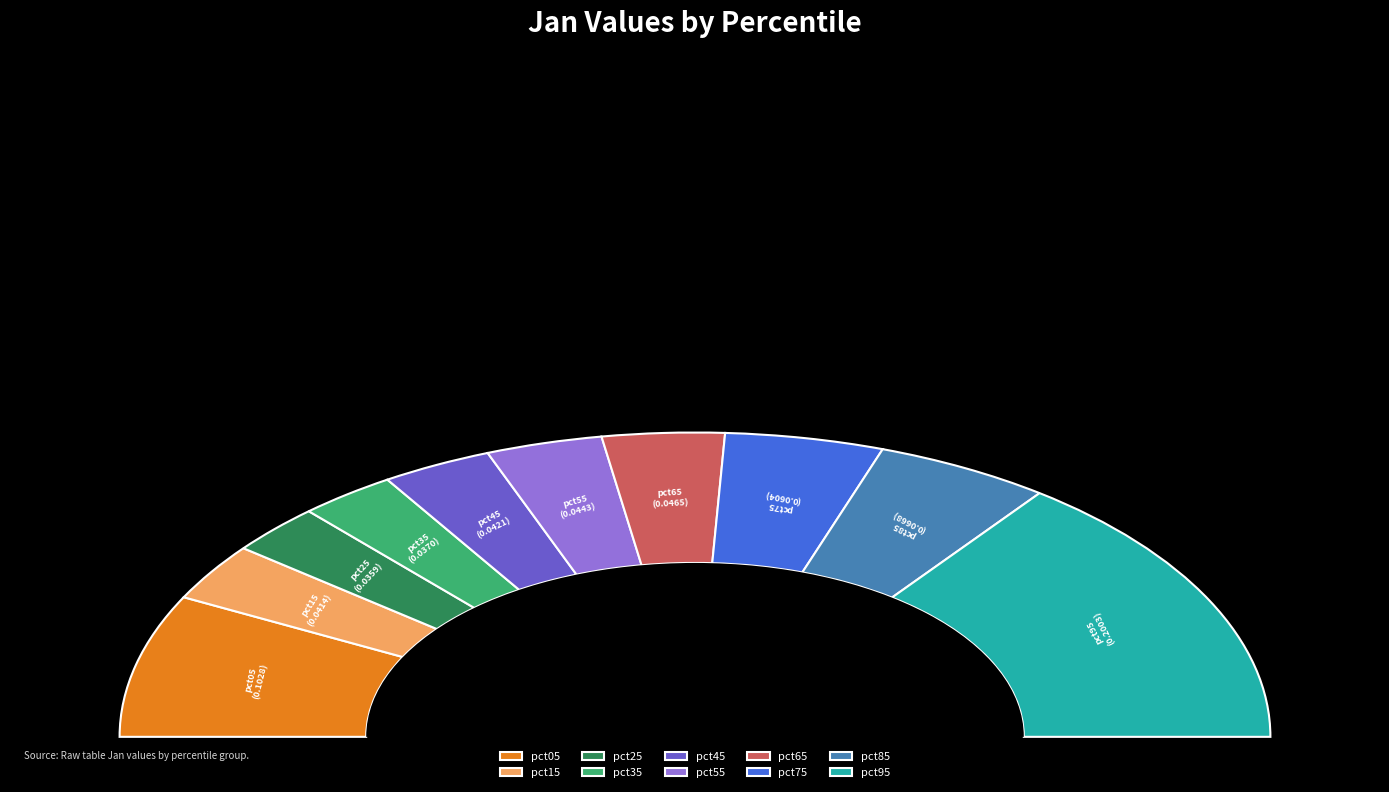

True or false: pct25 accounts for 5% of the total.

True